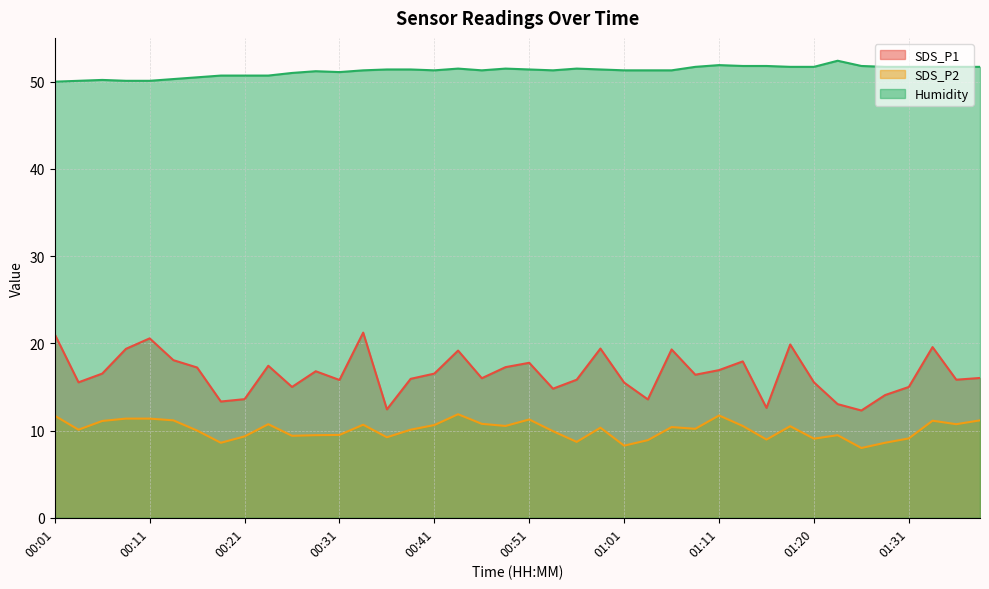

List the labels in order of SDS_P2 value, smallest first.

01:25, 01:01, 00:18, 01:28, 00:56, 01:03, 01:16, 01:20, 01:31, 00:36, 00:21, 00:26, 00:29, 01:23, 00:31, 00:53, 00:16, 00:04, 00:38, 01:08, 00:58, 01:05, 01:18, 00:48, 01:13, 00:41, 00:34, 00:24, 01:35, 00:46, 00:06, 01:33, 00:13, 01:38, 00:51, 00:09, 00:11, 00:01, 01:11, 00:43